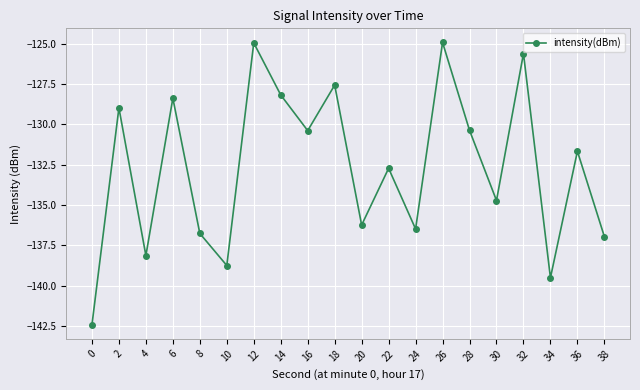

What is the maximum value shown in the chart?

-124.9